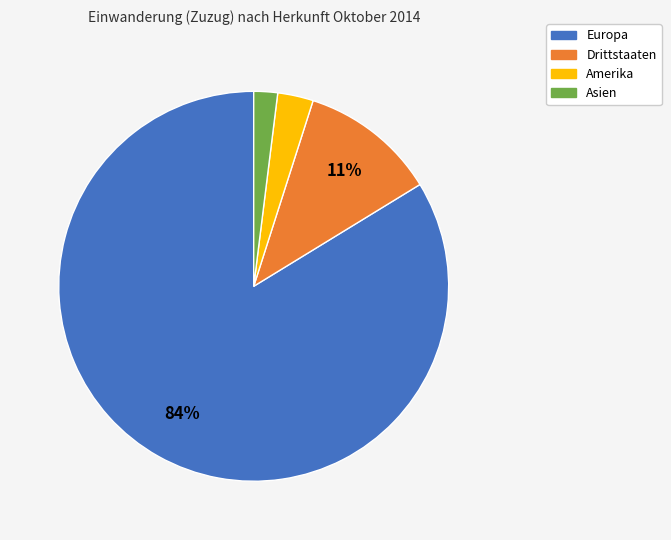

To the nearest percent, what is the difference between the Asien and Drittstaaten slice percentages?

9%